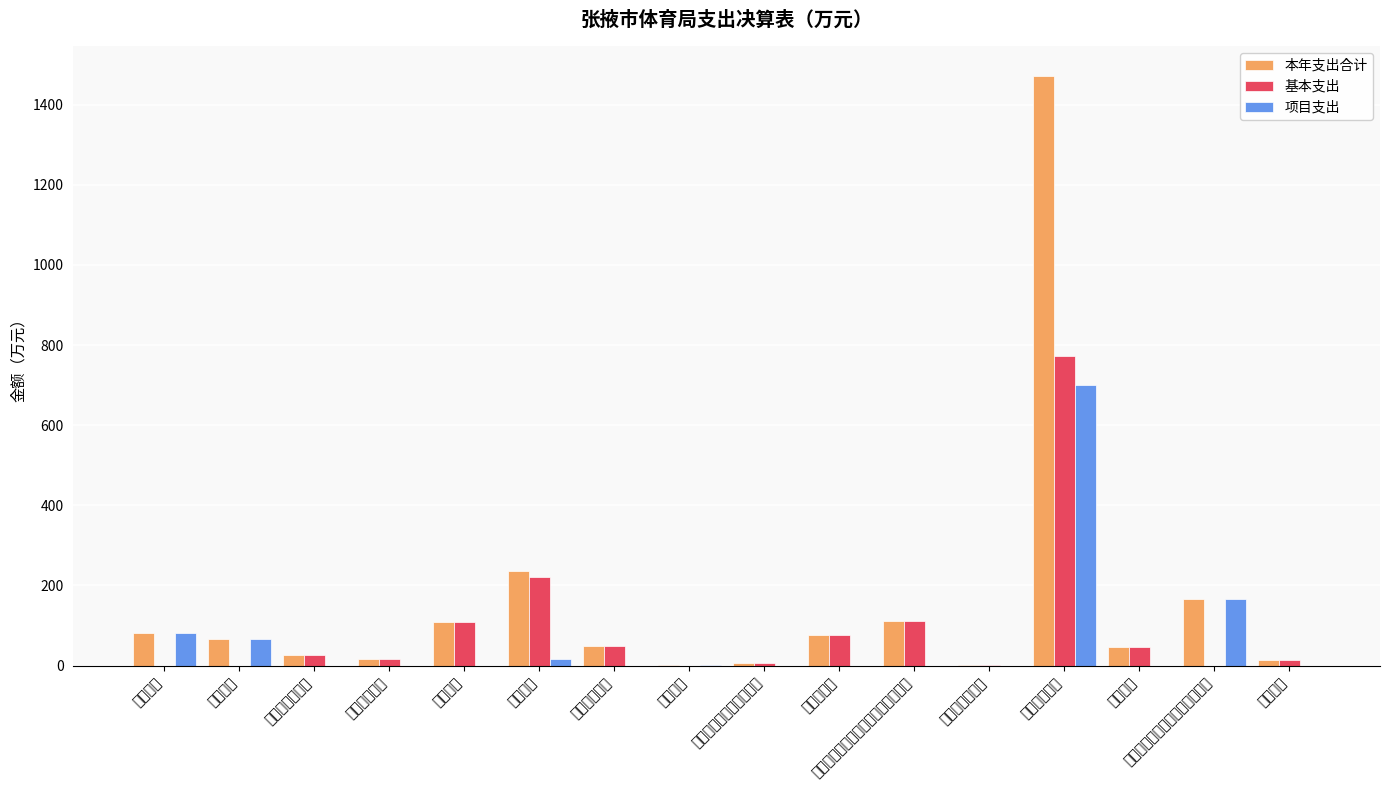

Rank the series at 行政运行 from highest to lowest value.

本年支出合计, 基本支出, 项目支出